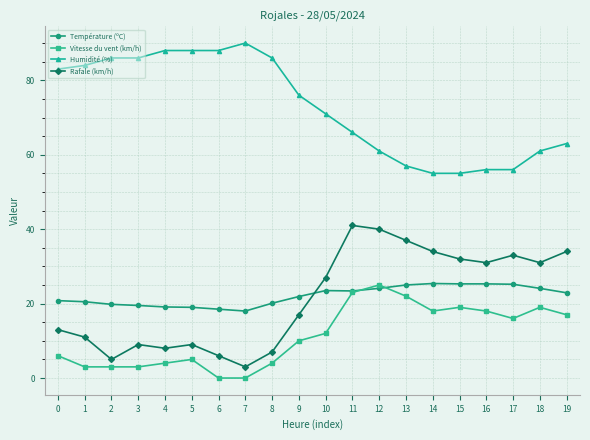

What is the total value across all series at 0?

122.8